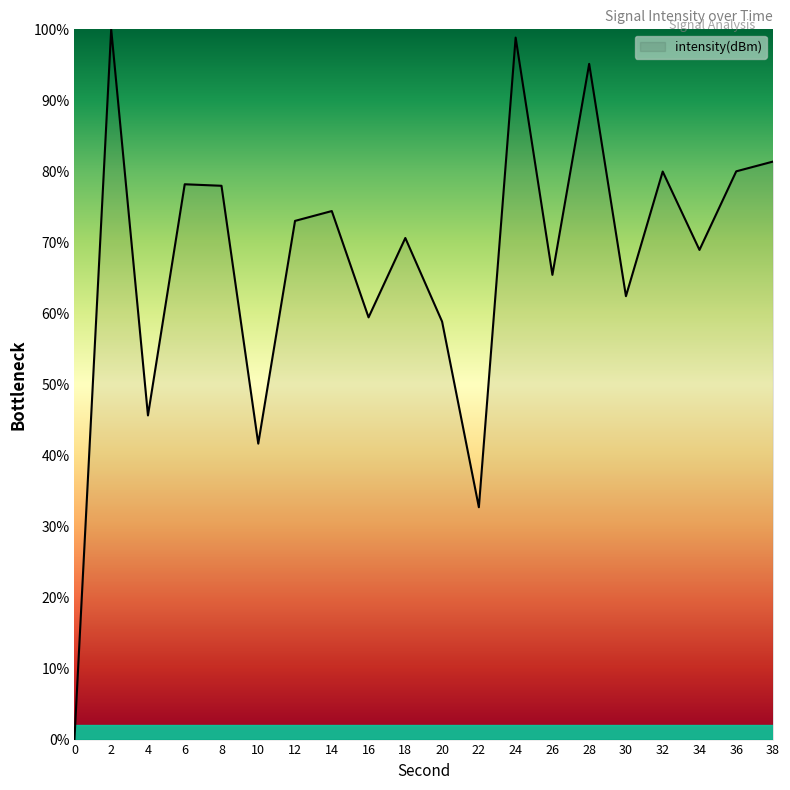

The chart shows a value of 110.9 at 34. True or false?

False